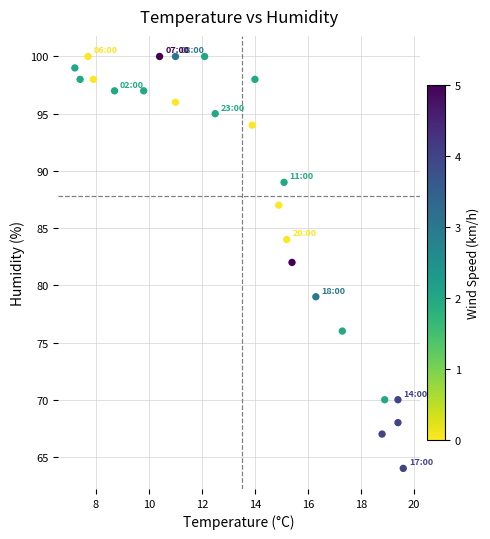

What is the range of Y values (max minus min)?

36